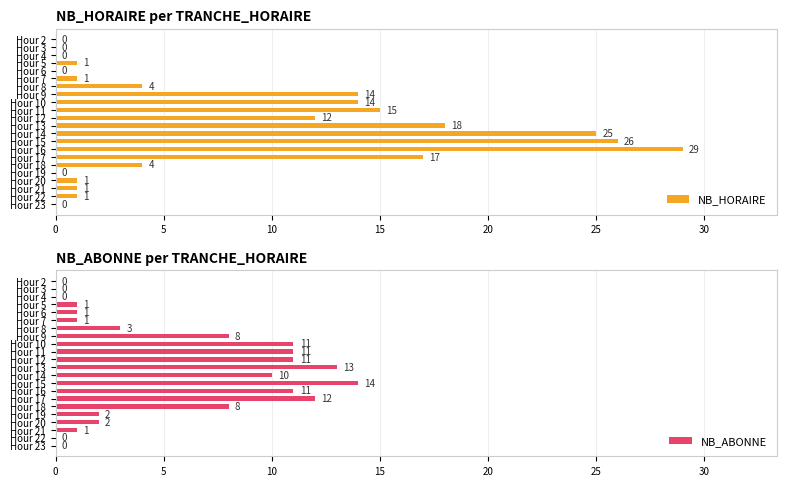

What is the sum of all NB_HORAIRE values?

183